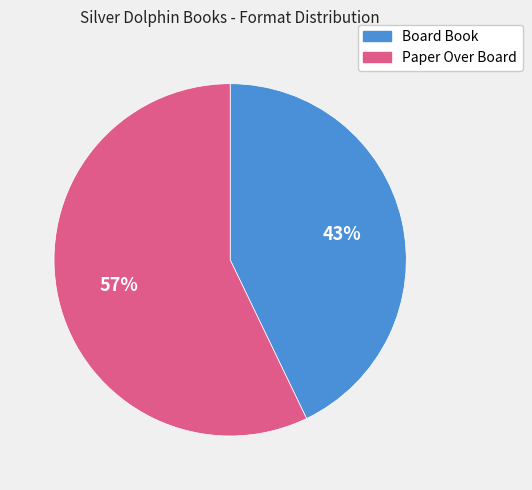

Which category has the biggest portion of the pie?

Paper Over Board